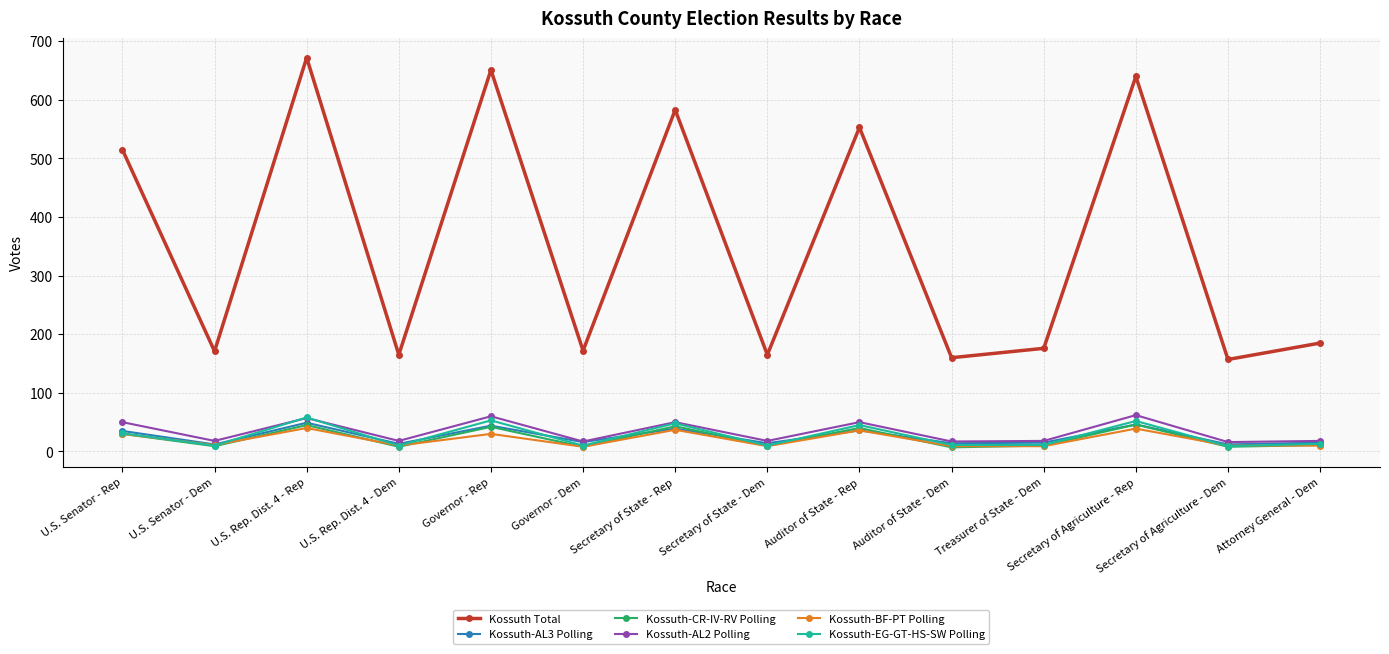

True or false: Kossuth-AL2 Polling has more than 1 points higher than both neighbors.

True